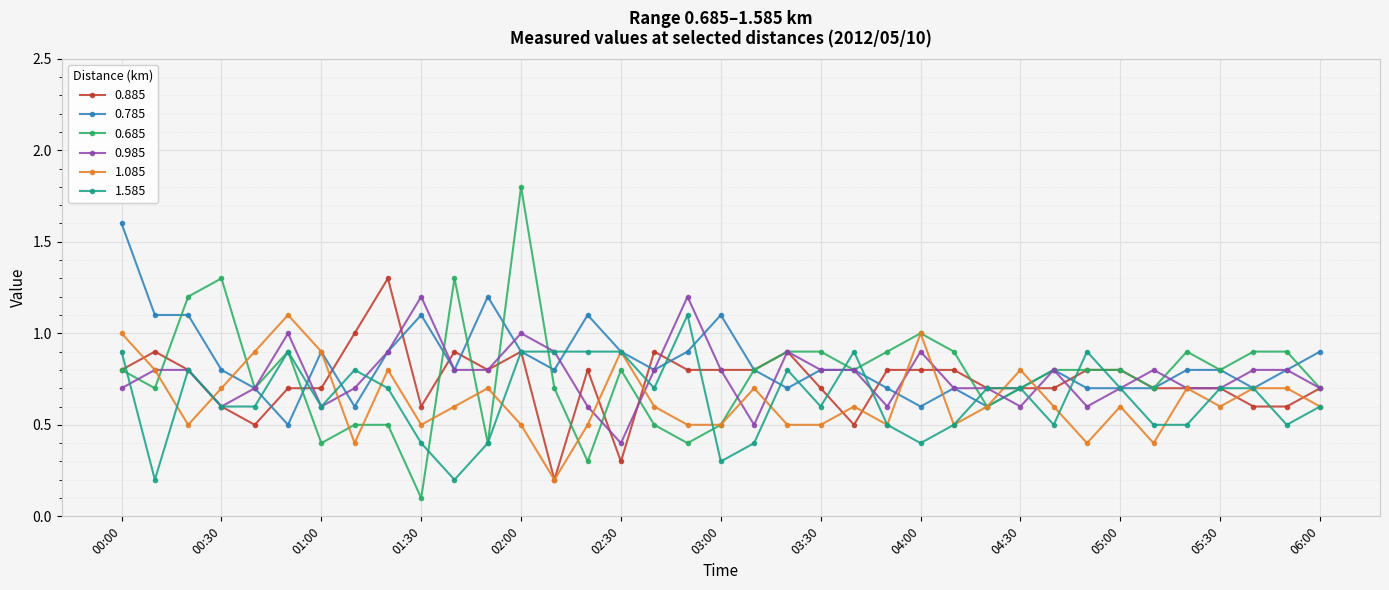

What is the value of the 0.985 point at the 4th from the left?

0.6